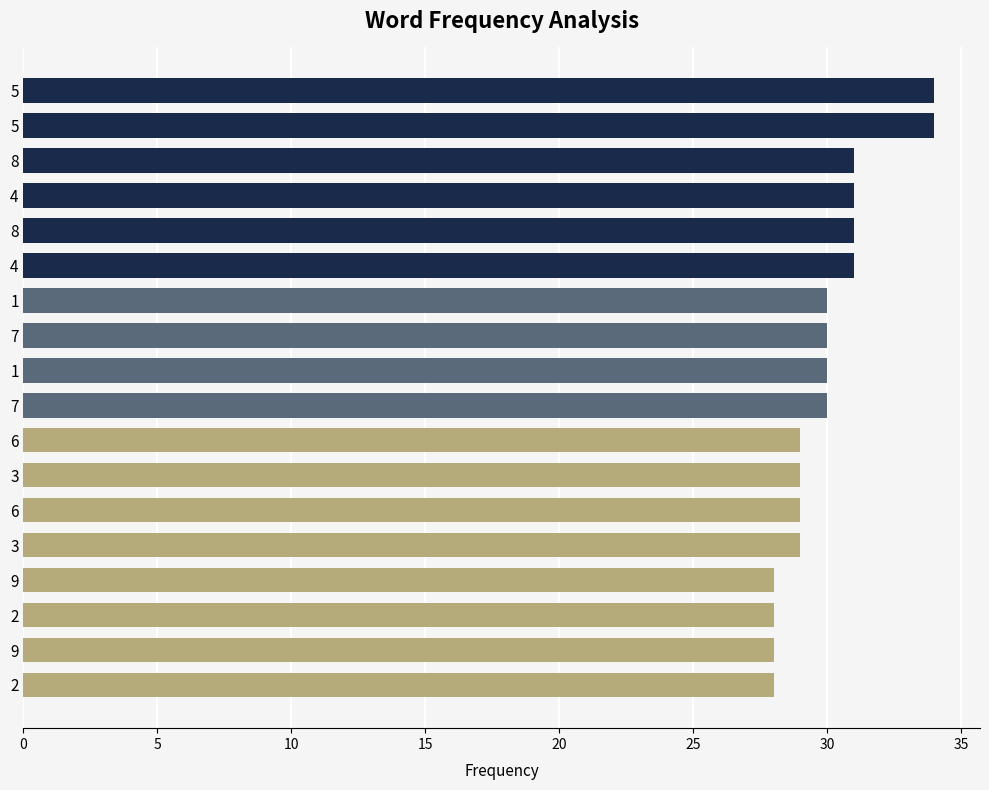

What is the smallest value displayed?

28